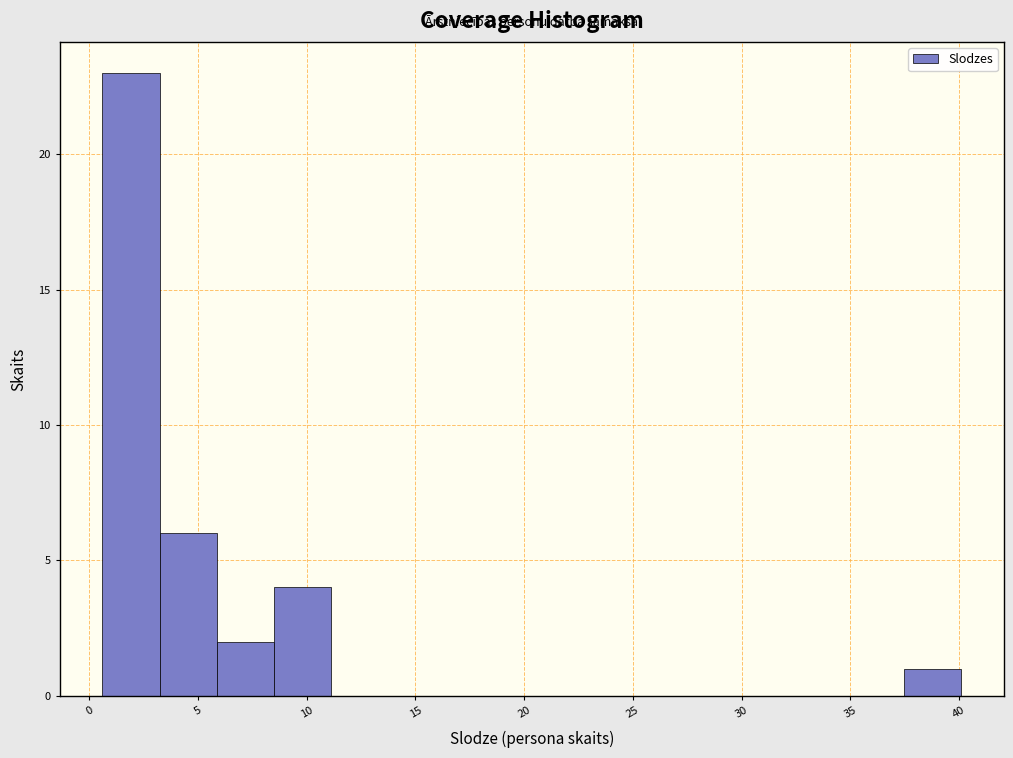

How tall is the bar that spans 6.0 to 8.5 on the x-axis? Neither the bar edges nor the heights are printed on the chart, so give them approximately, as read against the axes.

2